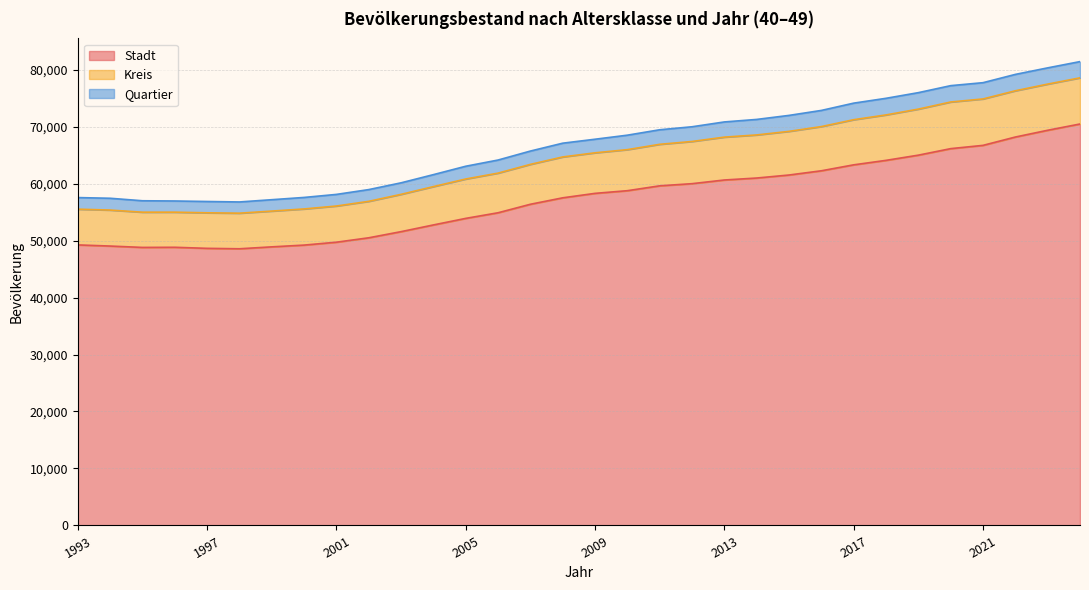

Is it true that Kreis equals 58940 at 2002?

True